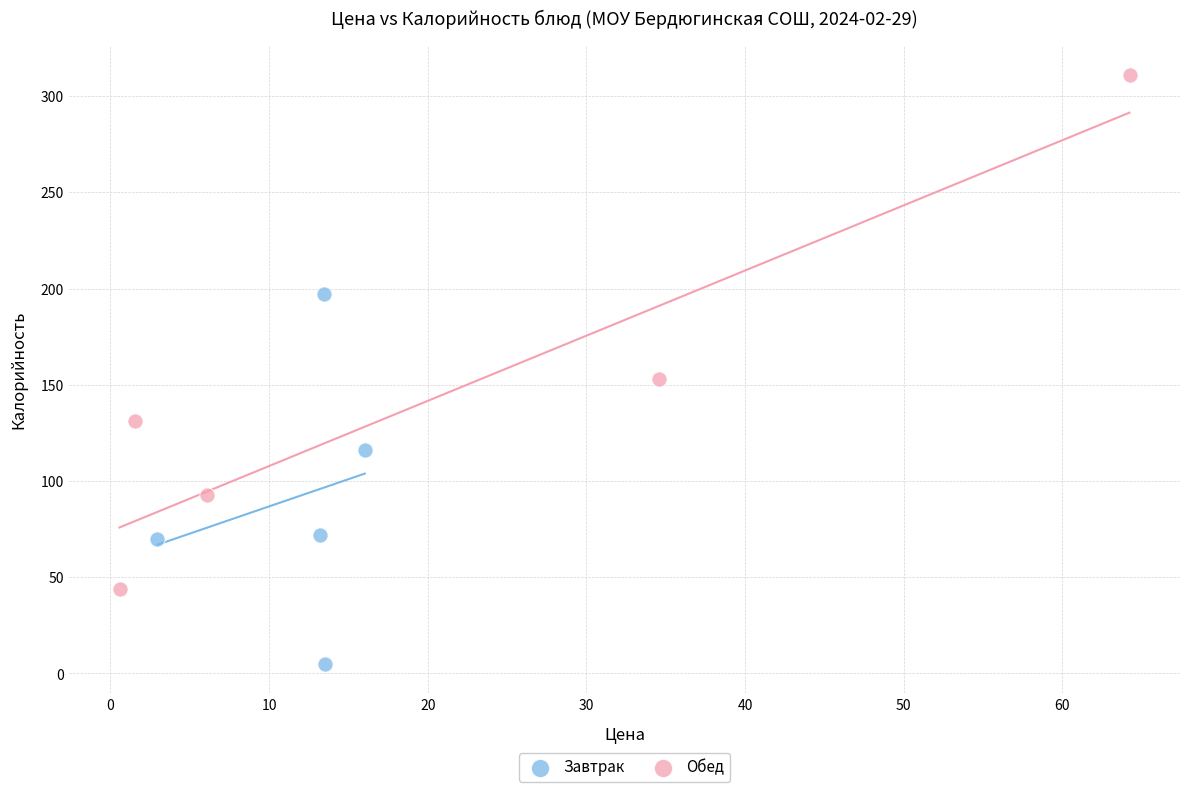

Which series contains the lowest Y value?

Завтрак